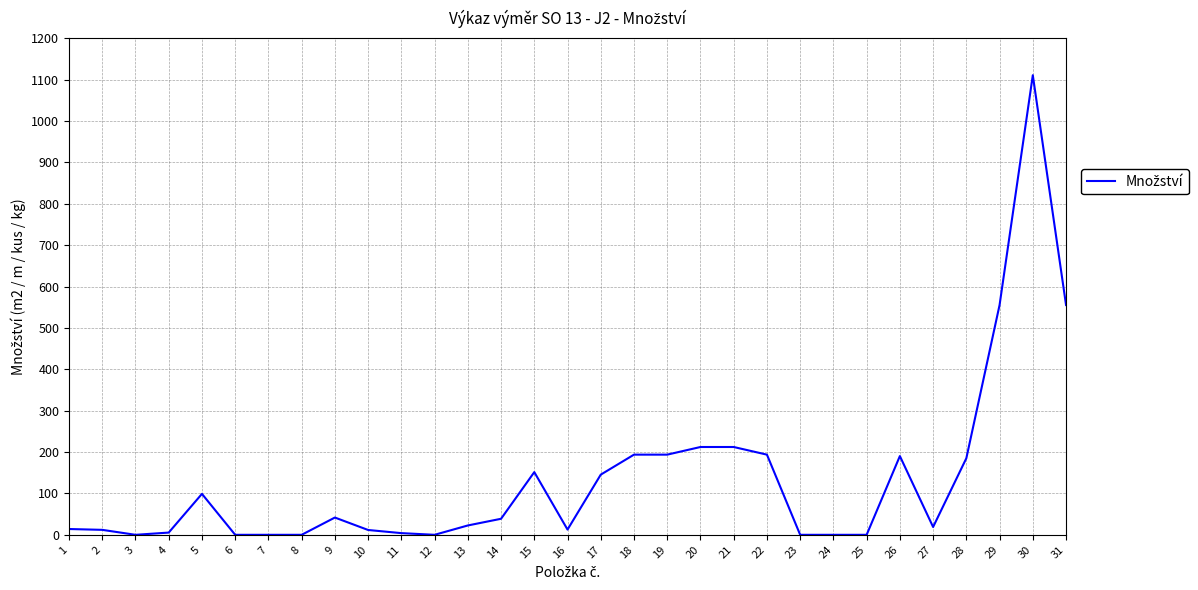

True or false: there are more than 0 points higher than both neighbors.

True